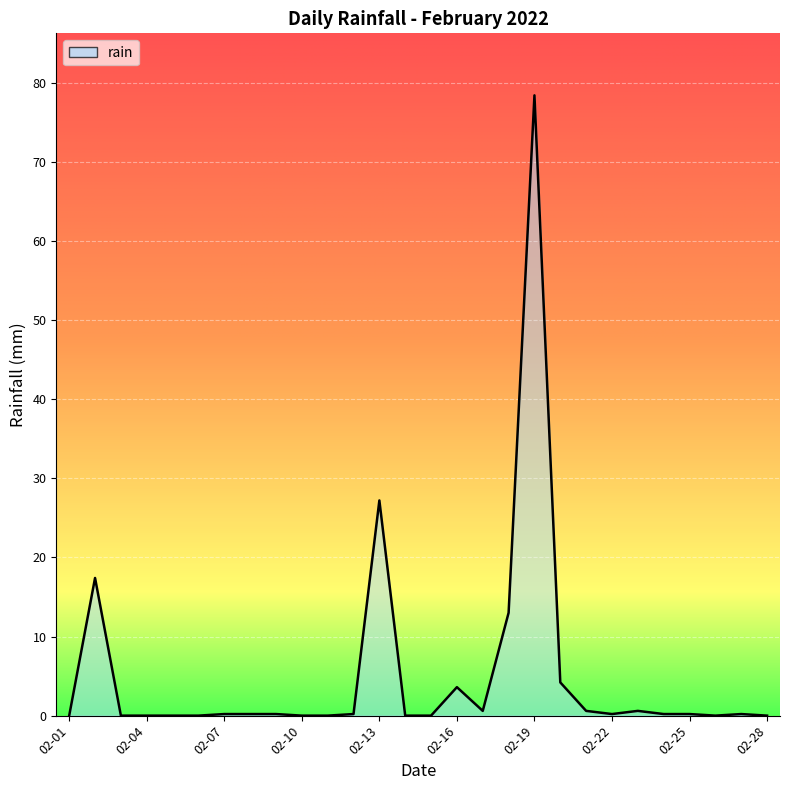

What is the value of the 23rd point from the left?

0.6